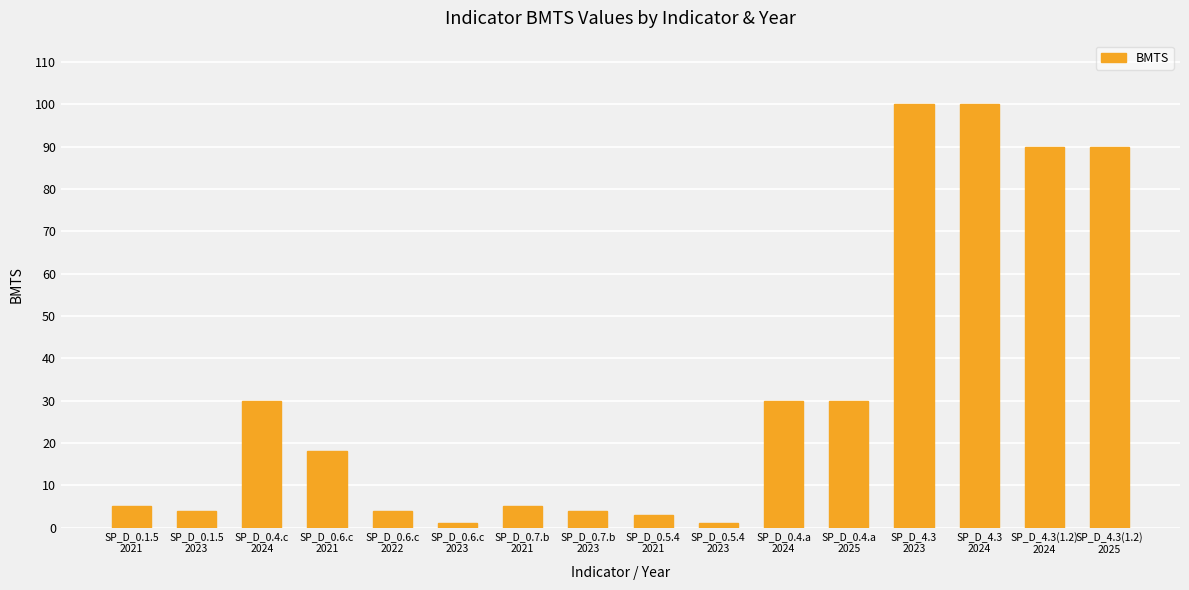

What is the greatest value displayed?

100